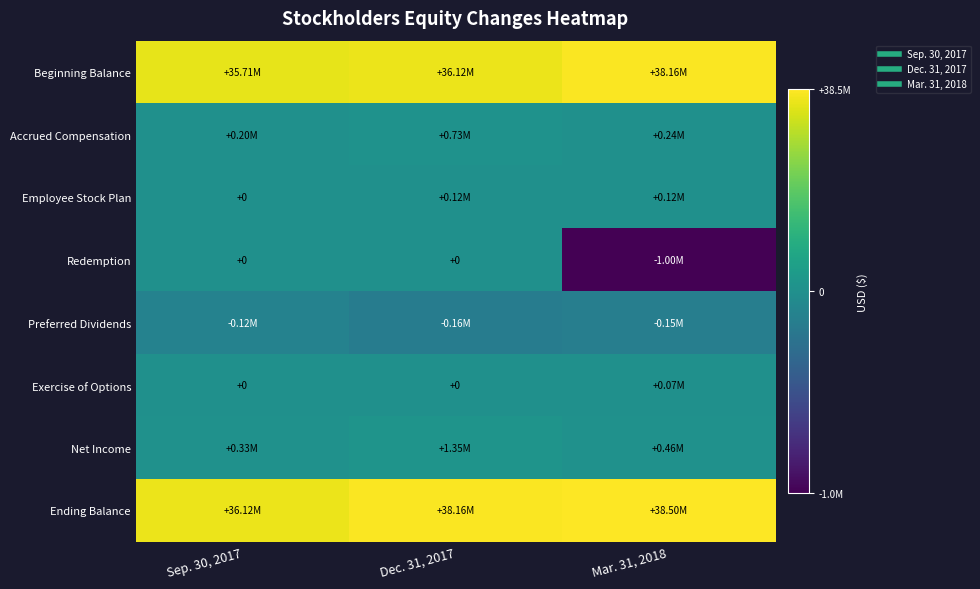

At how many categories does at least one series exceed 8378970?

3